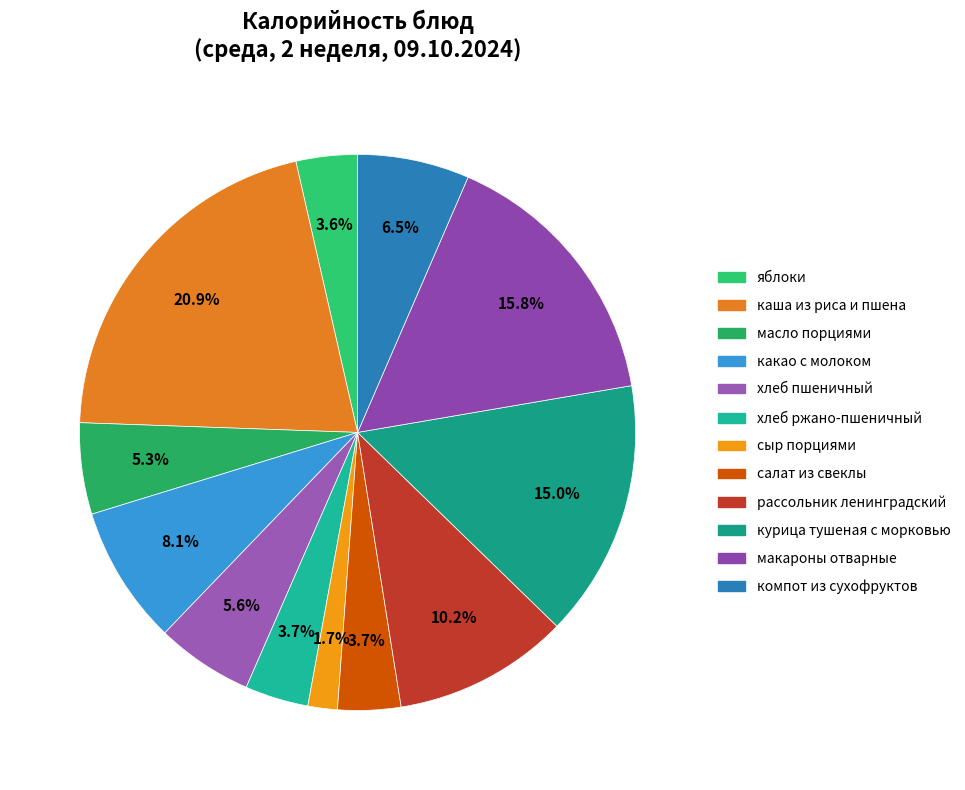

Does any single category account for the majority?

No